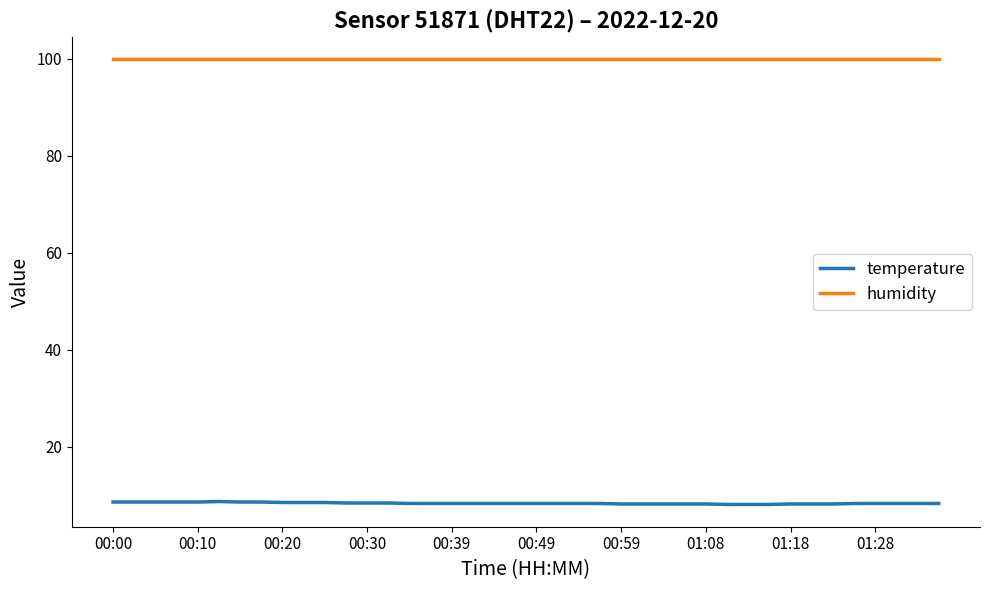

Rank the series by their average value, from lowest to highest.

temperature, humidity